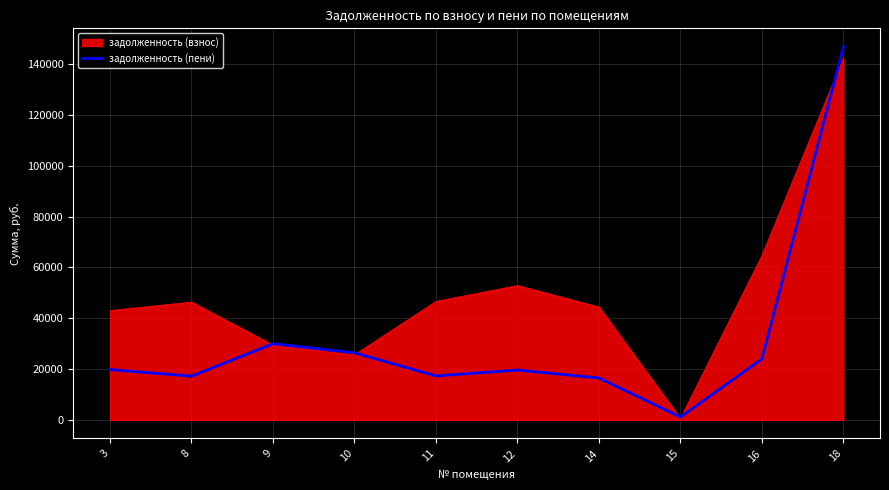

At 16, list the series in order from largest to smallest.

задолженность (взнос), задолженность (пени)